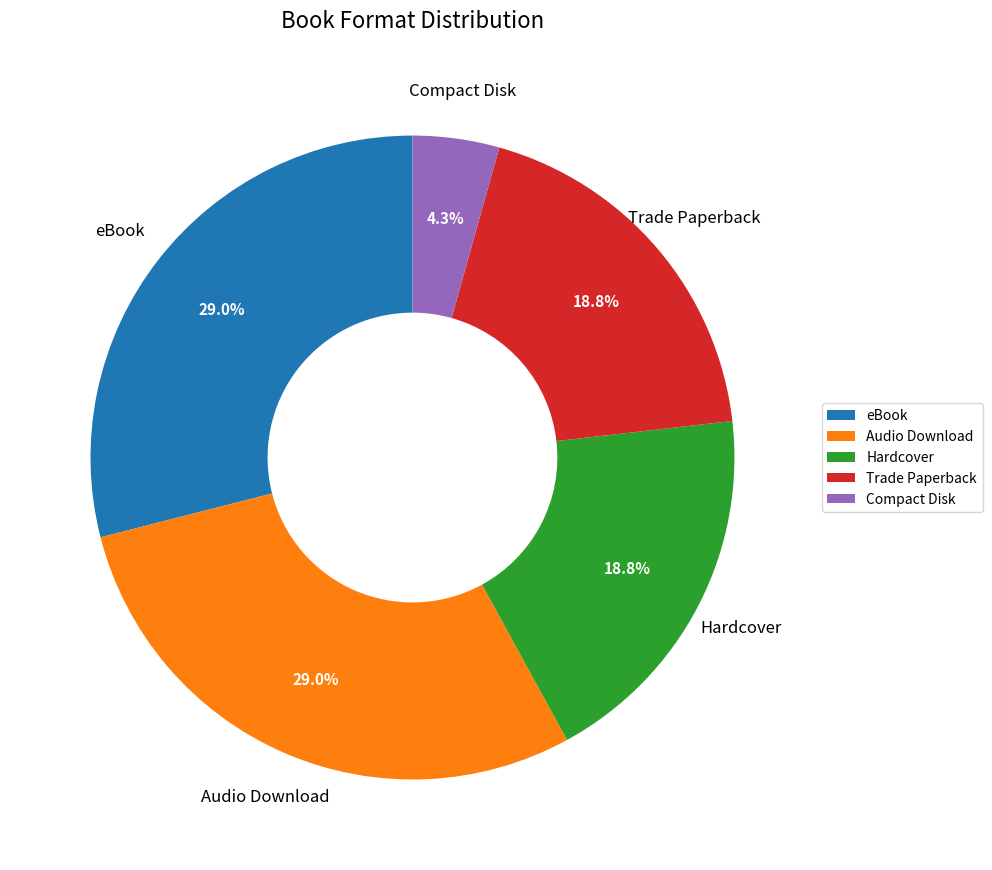

To the nearest percent, what is the difference between the Compact Disk and Audio Download slice percentages?

25%